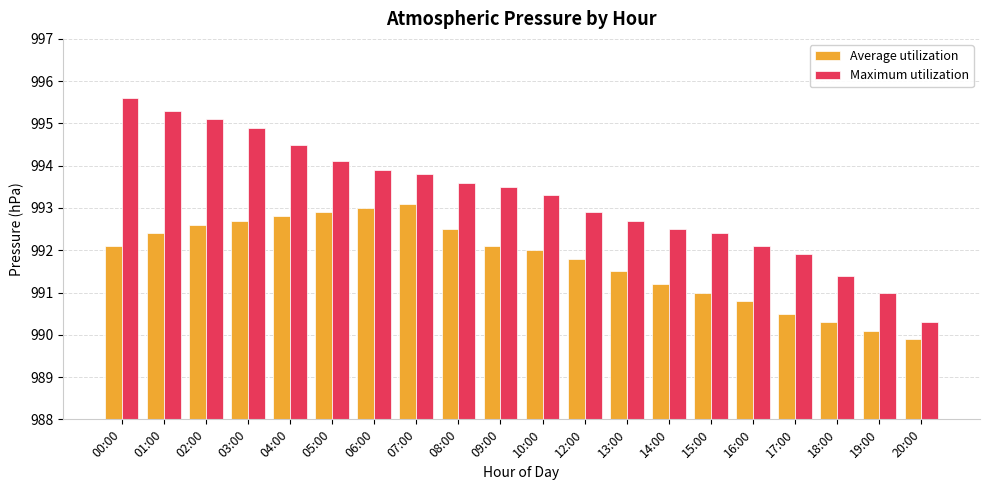

Reading right to left, list all the values displayed in this chart.

Average utilization: 989.9	990.1	990.3	990.5	990.8	991.0	991.2	991.5	991.8	992.0	992.1	992.5	993.1	993.0	992.9	992.8	992.7	992.6	992.4	992.1
Maximum utilization: 990.3	991.0	991.4	991.9	992.1	992.4	992.5	992.7	992.9	993.3	993.5	993.6	993.8	993.9	994.1	994.5	994.9	995.1	995.3	995.6